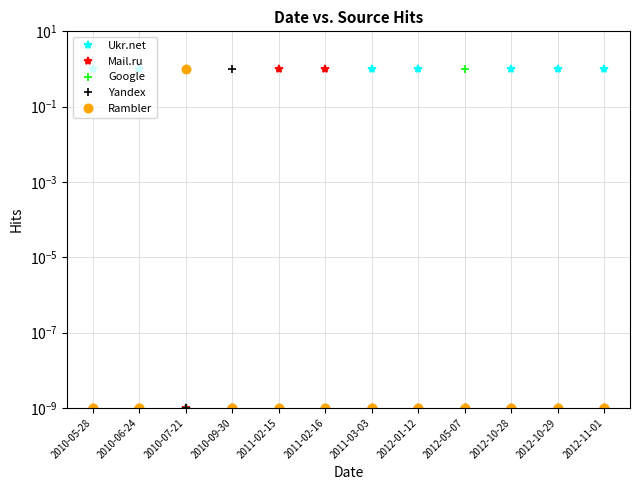

What is the label of the 3rd point from the right?

2012-10-28